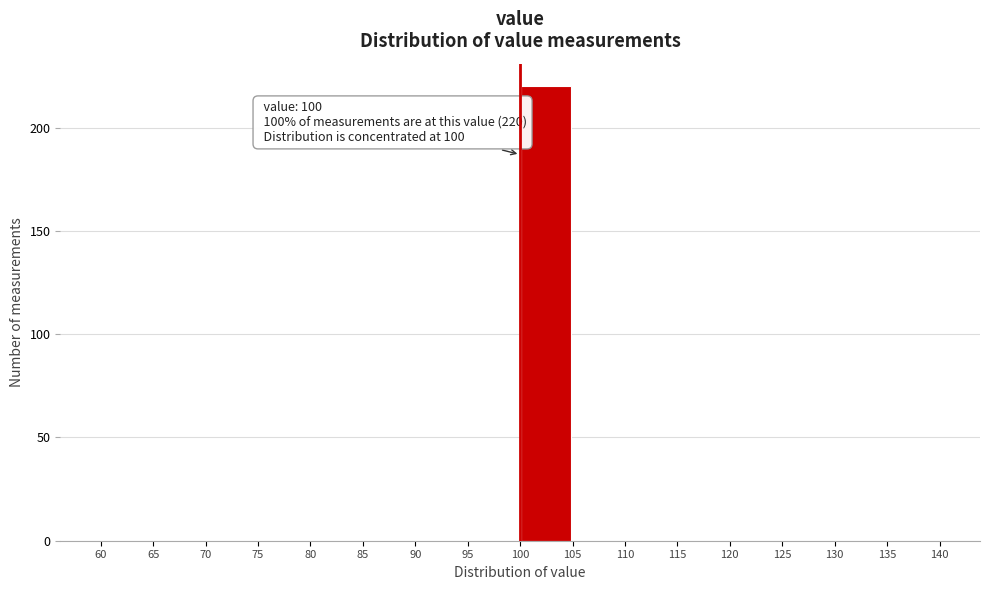

Which range on the x-axis has the tallest bar?

100 to 105